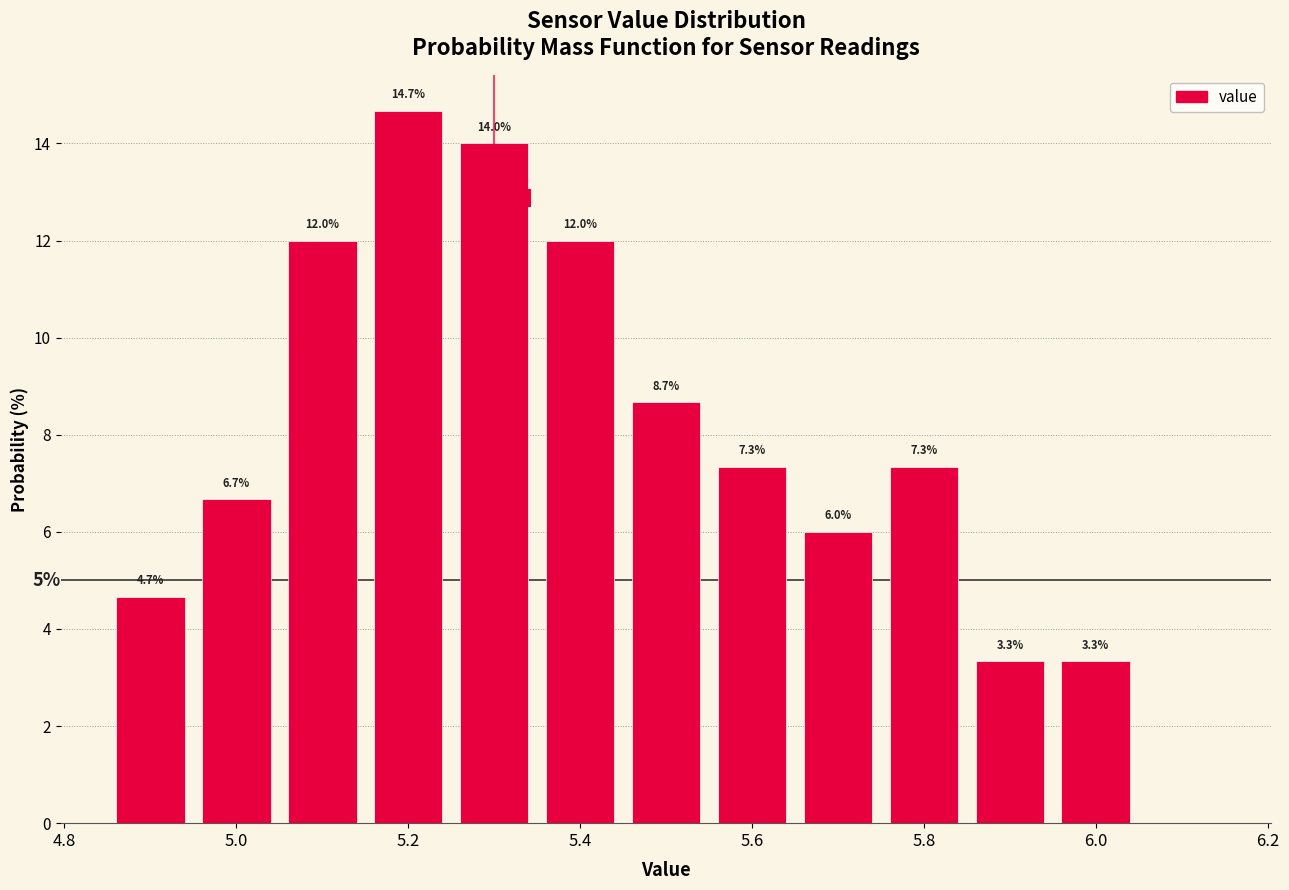

Which range on the x-axis has the tallest bar?

5.15 to 5.25